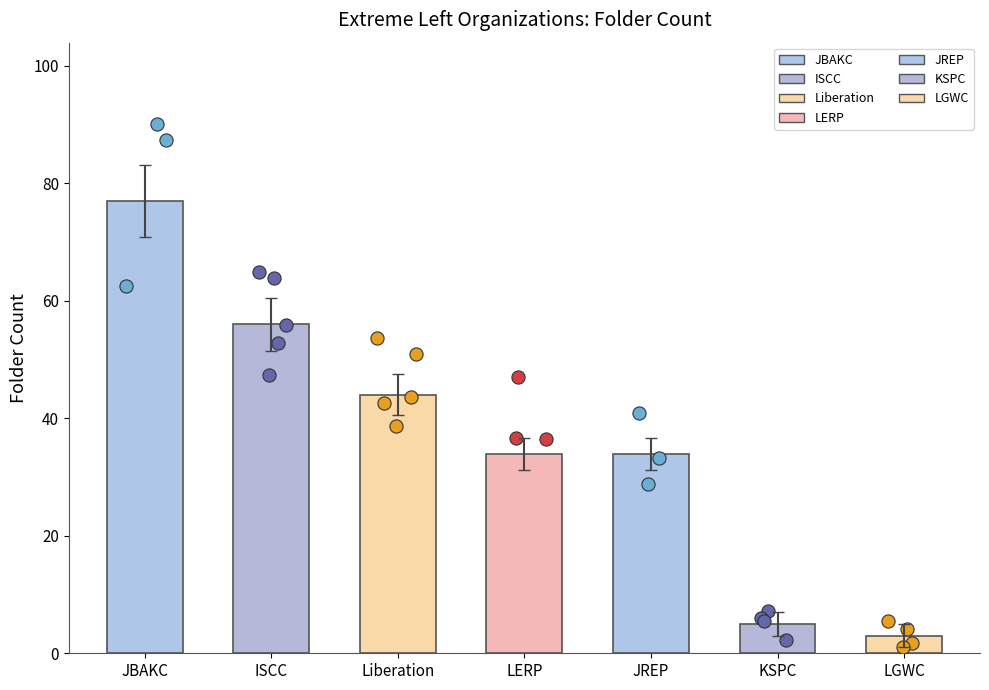

What is the change in value from Liberation to LGWC?

-41